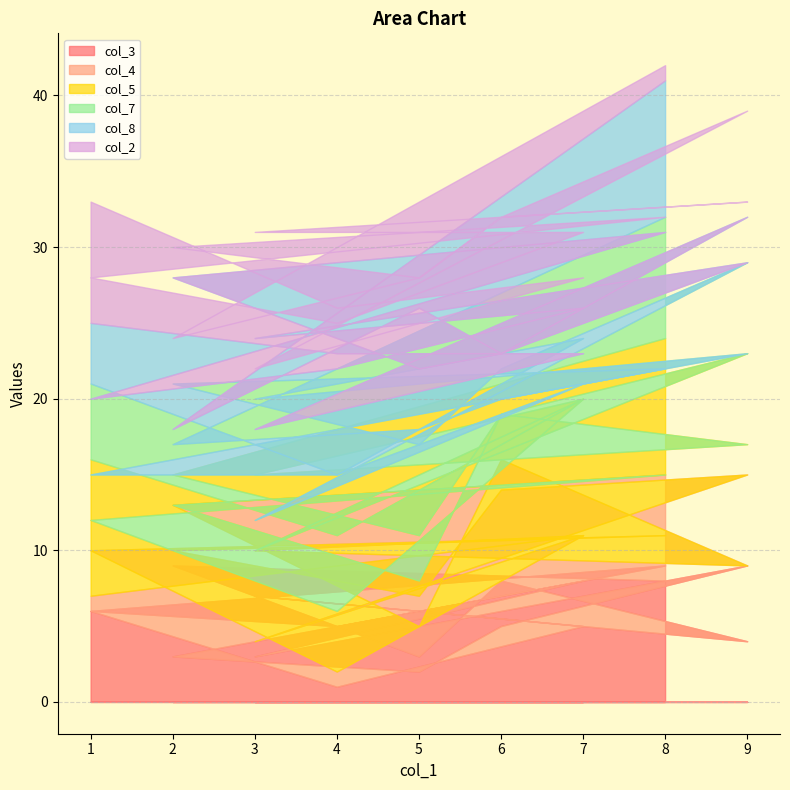

Read the col_3 value at 1.

6